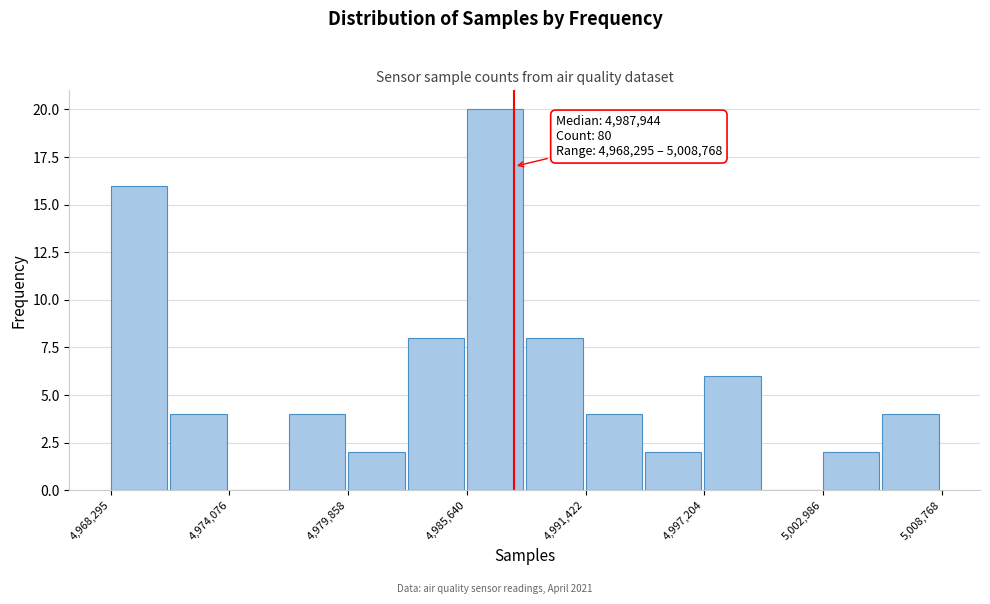

Around what value on the x-axis is the tallest bar? Give the approximate position of its centre, as read against the axis.

4987000